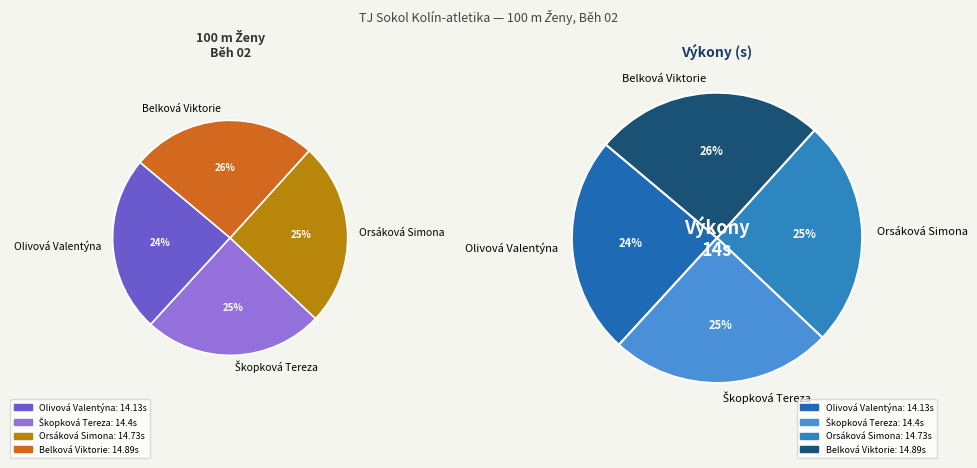

Which category has the biggest portion of the pie?

Belková Viktorie